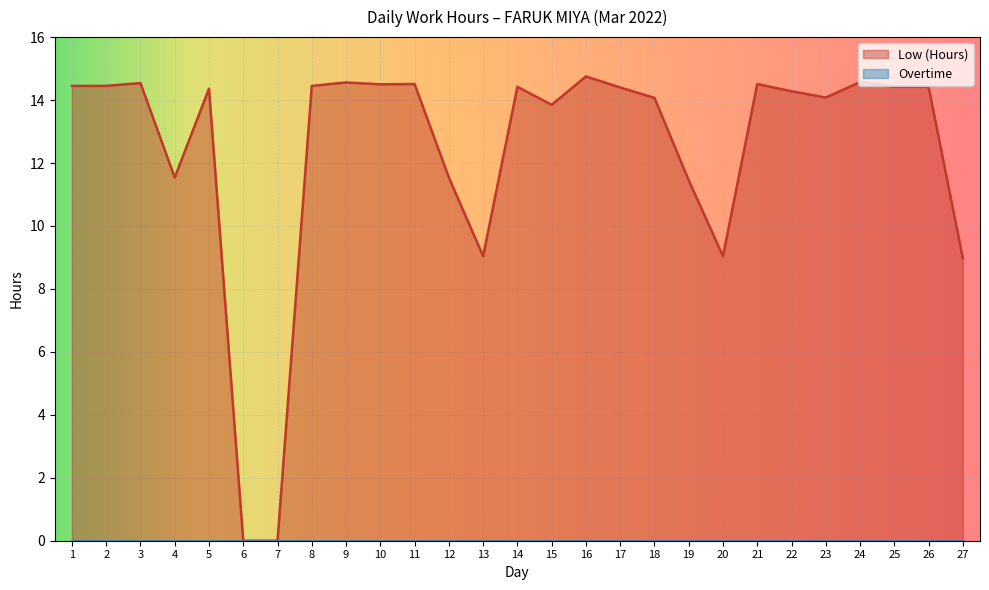

What is the approximate value at 14?

14.4